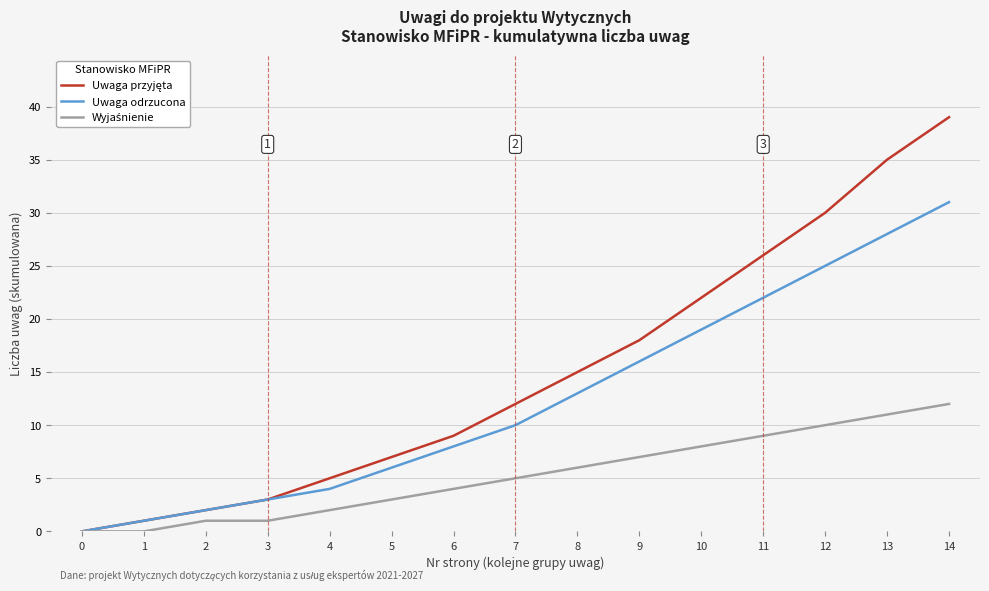

The Uwaga odrzucona series shows 9 at 5. True or false?

False